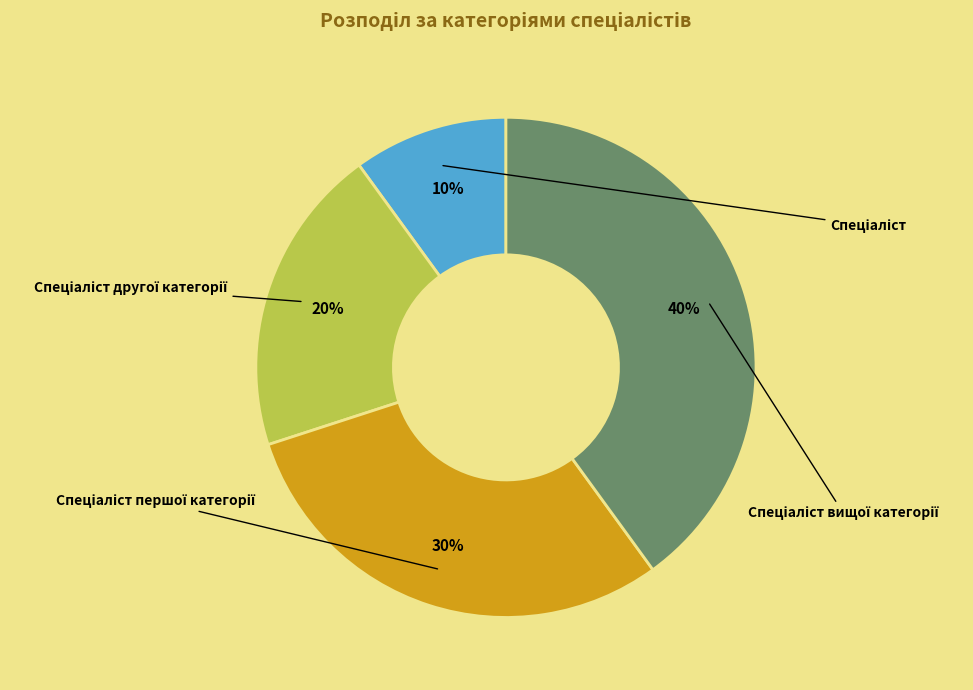

Does any single category account for the majority?

No